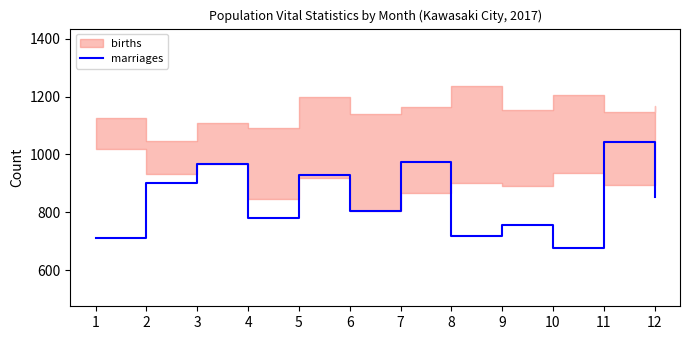

How many points are lower than both their immediate neighbors (excluding endpoints)?

4